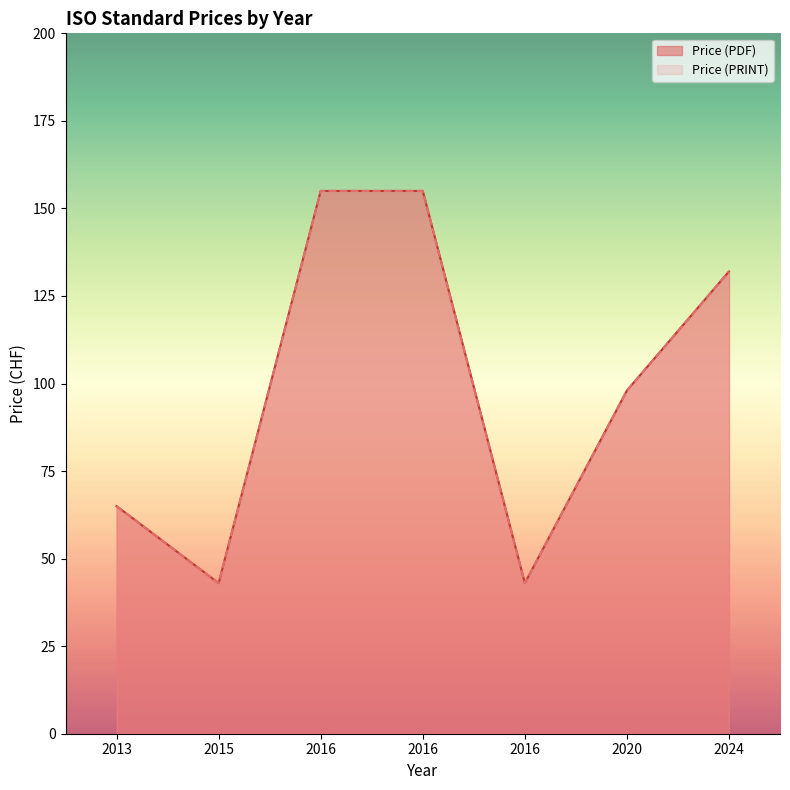

Reading right to left, list all the values displayed in this chart.

Price (PDF): 2024=132	2020=98	2016=43	2016=155	2016=155	2015=43	2013=65
Price (PRINT): 2024=132	2020=98	2016=43	2016=155	2016=155	2015=43	2013=65